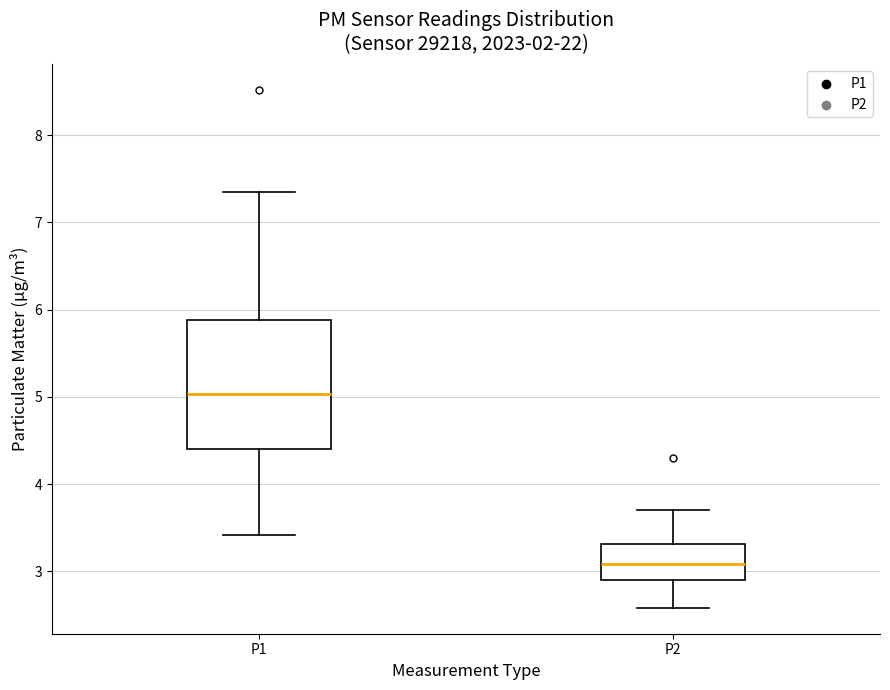

Reading left to right, transcribe this box plot: for each box, give where its median line is, the range the box spans, and where its two whiskers end, as read against the y-axis. The values are not printed on the chart, so give them approximately, as read against the axis.

P1: median 5.0, box 4.4 to 5.9, whiskers 3.4 to 7.4
P2: median 3.1, box 2.9 to 3.3, whiskers 2.6 to 3.7